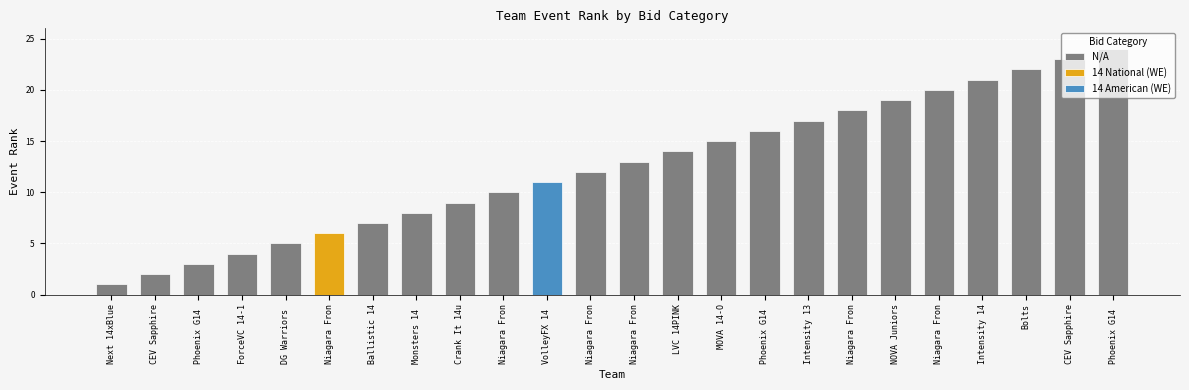

Is it true that the value at Crank It 14u is 6?

False